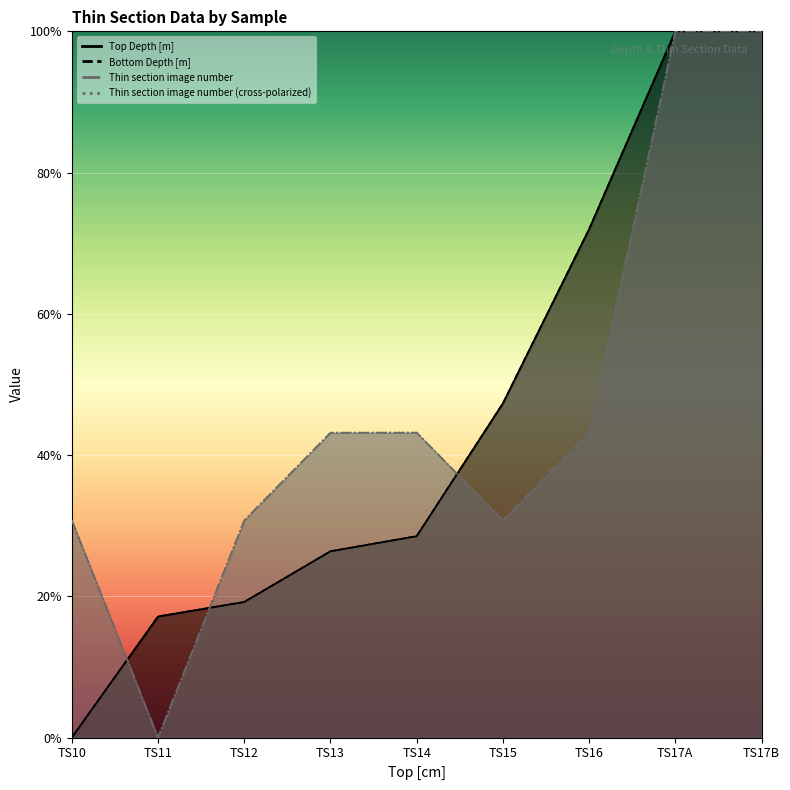

In Thin section image number (cross-polarized), how many points are higher than both neighbors (excluding endpoints)?

1